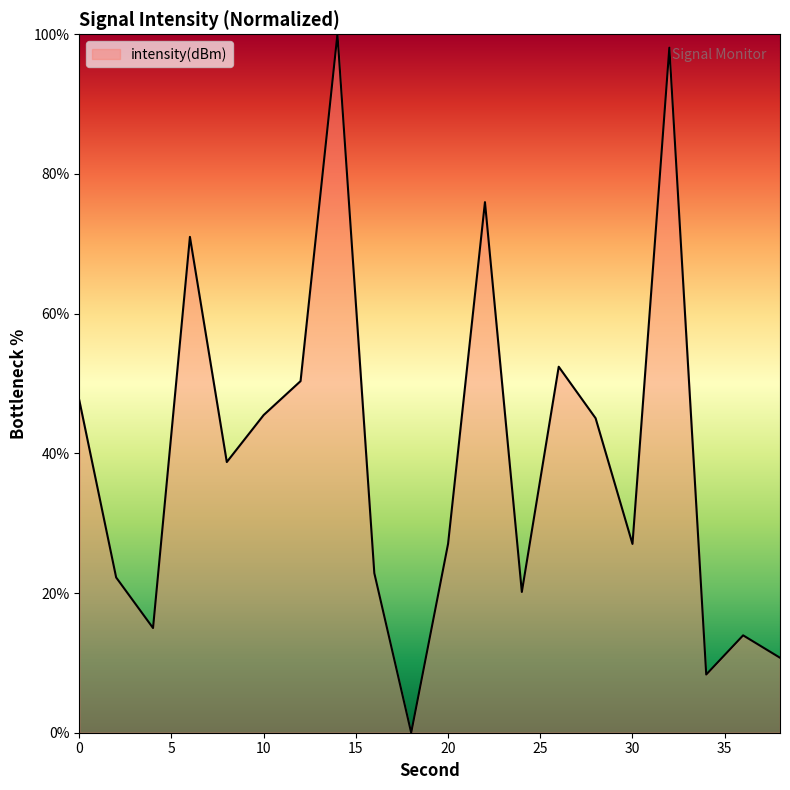

What is the maximum value shown in the chart?

100.0